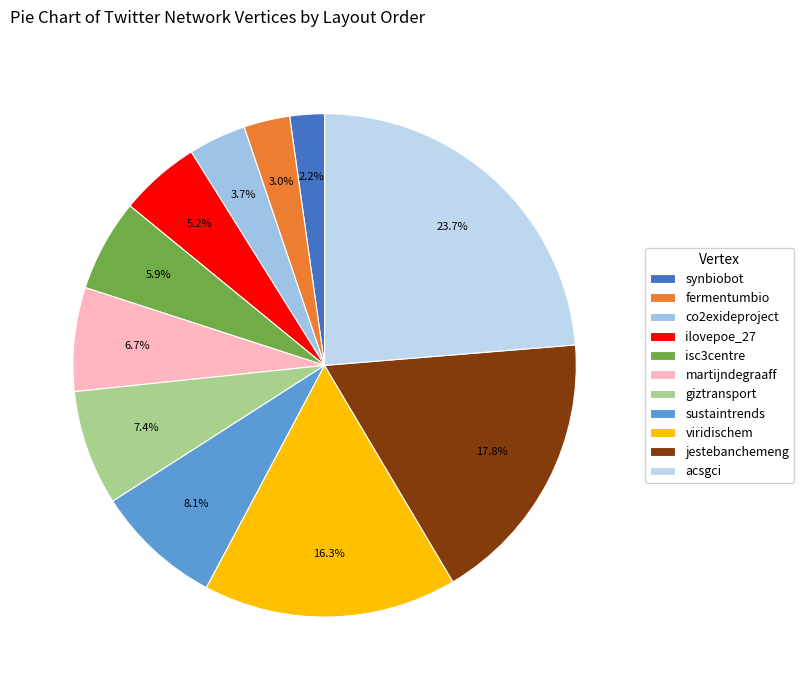

True or false: synbiobot accounts for 2% of the total.

True